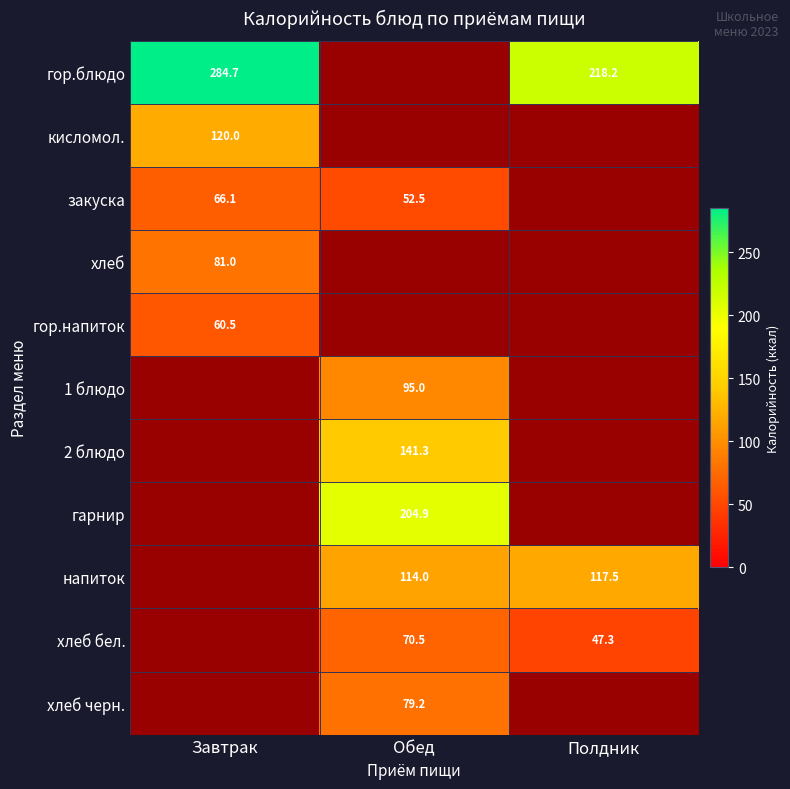

What is the sum of the хлеб бел. values at Обед and Полдник?

117.8